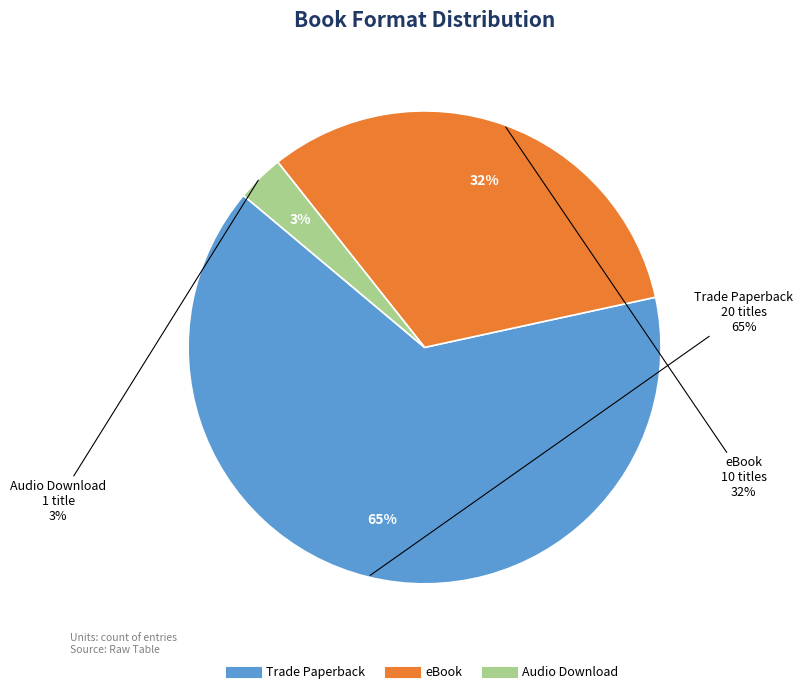

What is the change in value from Trade Paperback to eBook?

-10